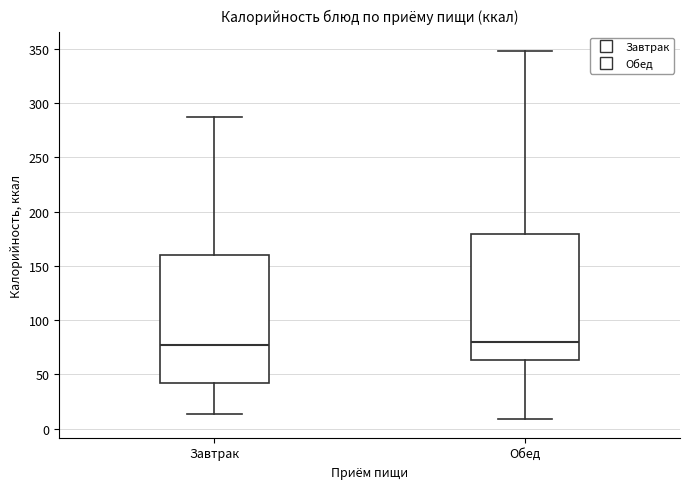

Reading left to right, read every box against the y-axis: the position of its median line, the range the box covers, and the ends of its whiskers. The values are not printed on the chart, so give them approximately, as read against the axis.

Завтрак: median 75, box 40 to 160, whiskers 15 to 285
Обед: median 80, box 65 to 180, whiskers 10 to 350